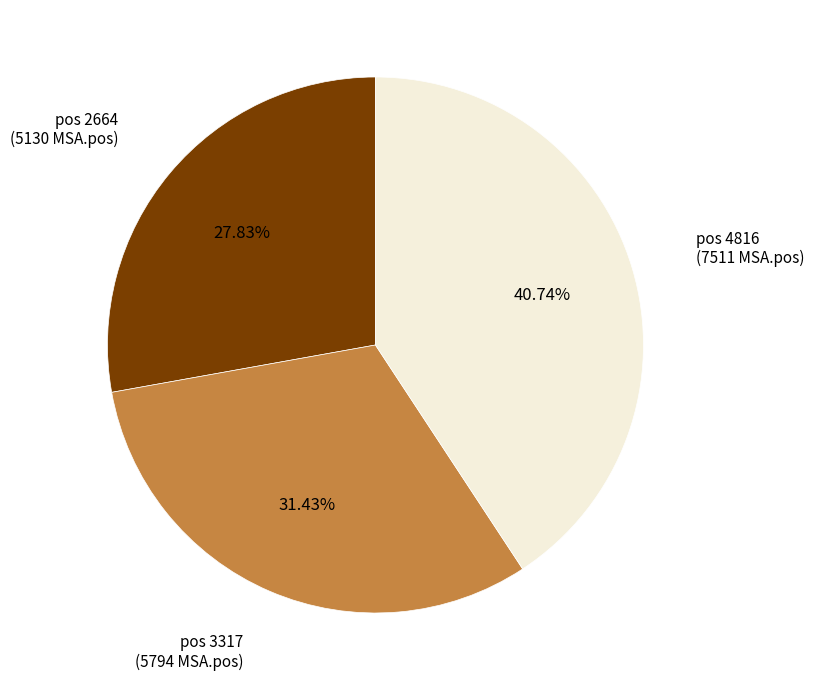

Is there a majority slice in this chart?

No